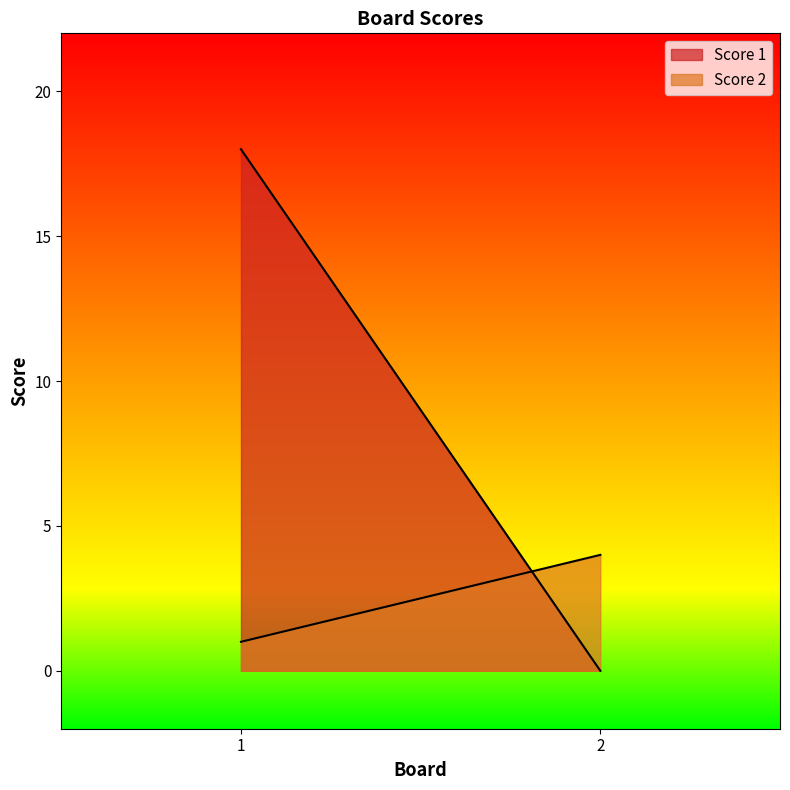

What is the value of the Score 2 point at the 1st from the left?

1